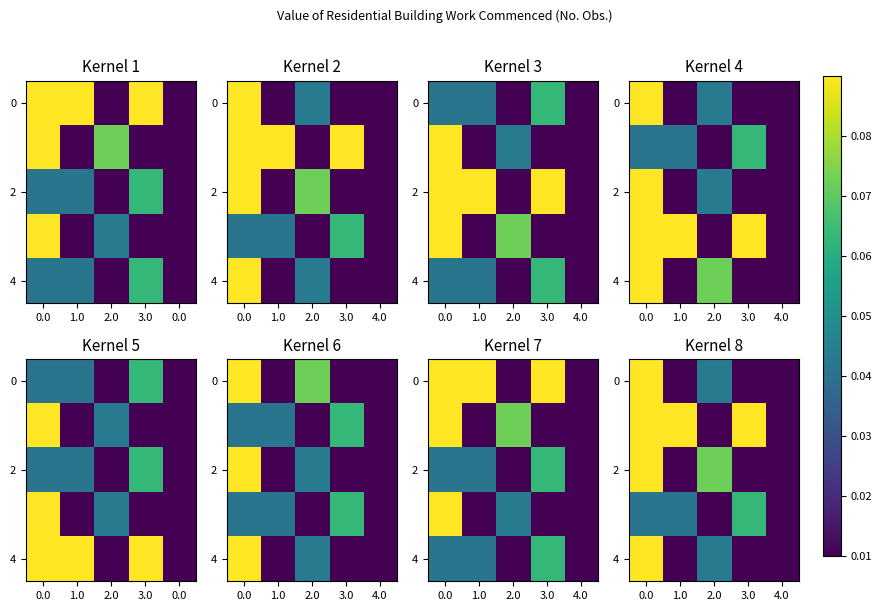

How many 2 values are between 0 and 1?

5